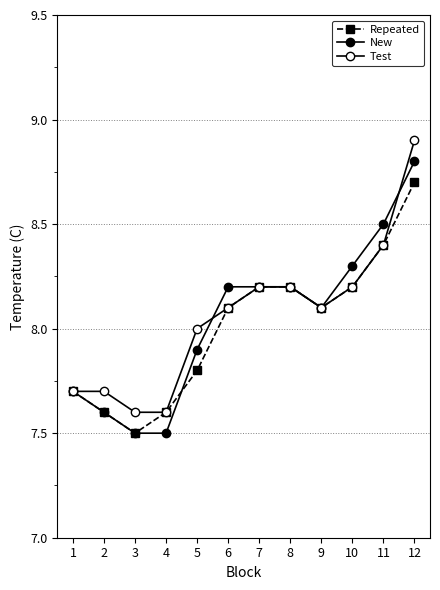

How many data points does each series have?

12